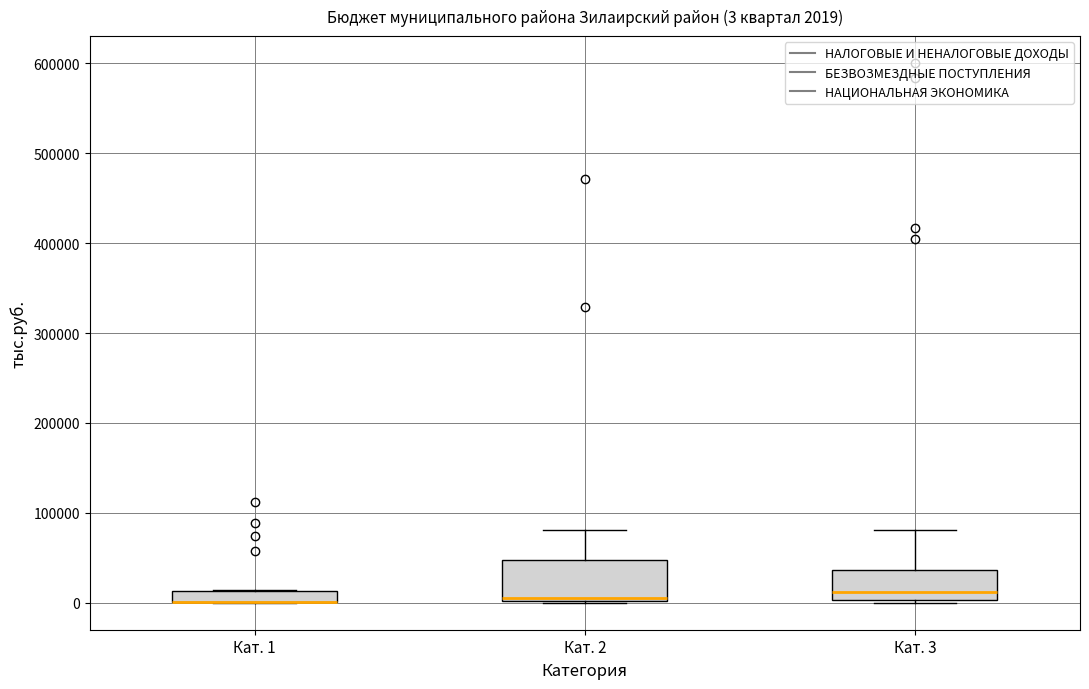

Which box is the tallest, from its lower edge to its upper edge?

Кат. 2